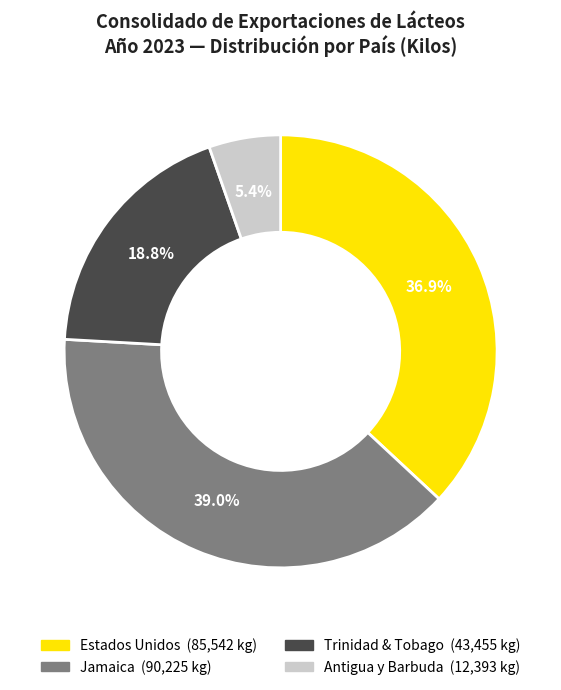

Which has a higher value, Antigua y Barbuda or Trinidad & Tobago?

Trinidad & Tobago